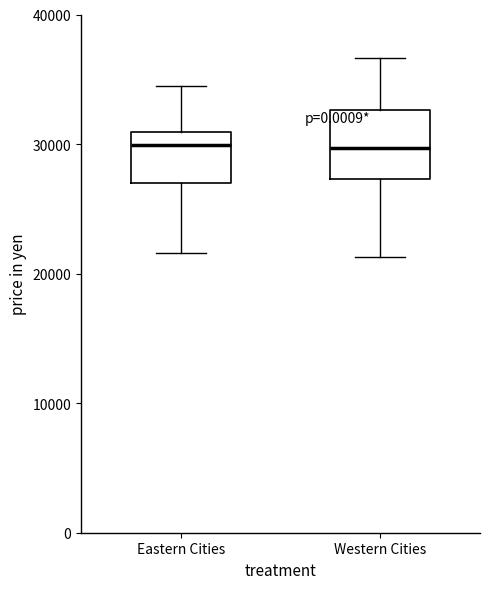

Comparing the boxes themselves (not the whiskers), which one is the tallest?

Western Cities